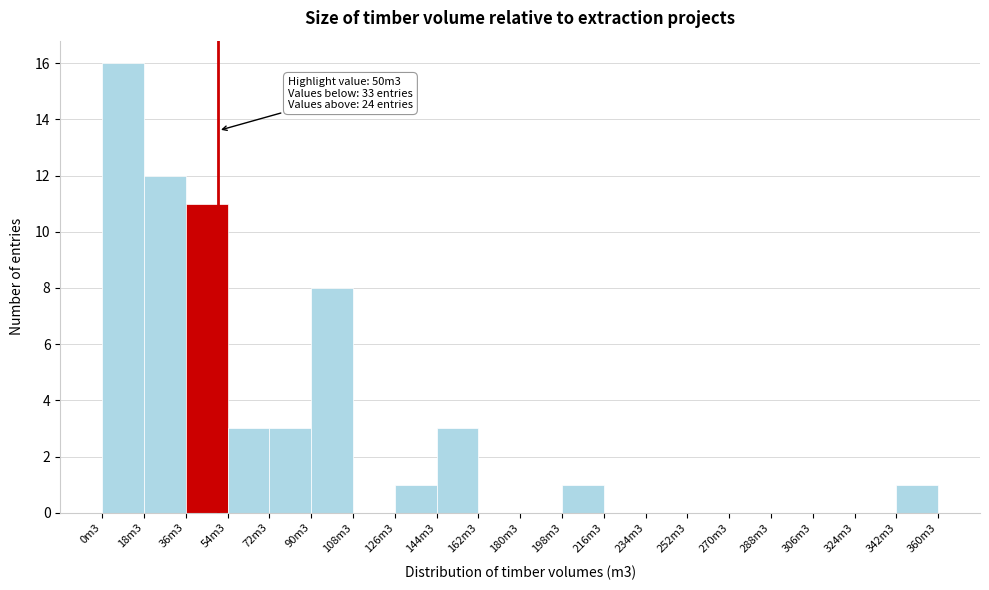

Reading left to right, list all the values displayed in this chart.

0m3=16	18m3=12	36m3=11	54m3=3	72m3=3	90m3=8	108m3=0	126m3=1	144m3=3	162m3=0	180m3=0	198m3=1	216m3=0	234m3=0	252m3=0	270m3=0	288m3=0	306m3=0	324m3=0	342m3=1